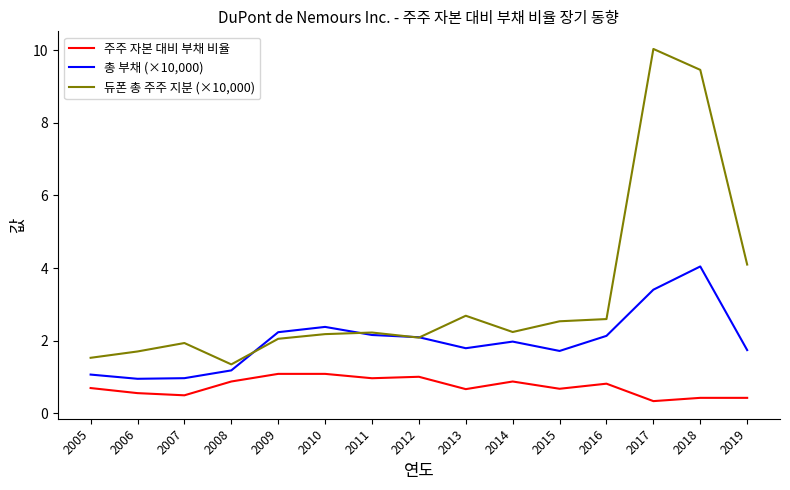

Which label corresponds to the smallest value in the chart?

2017